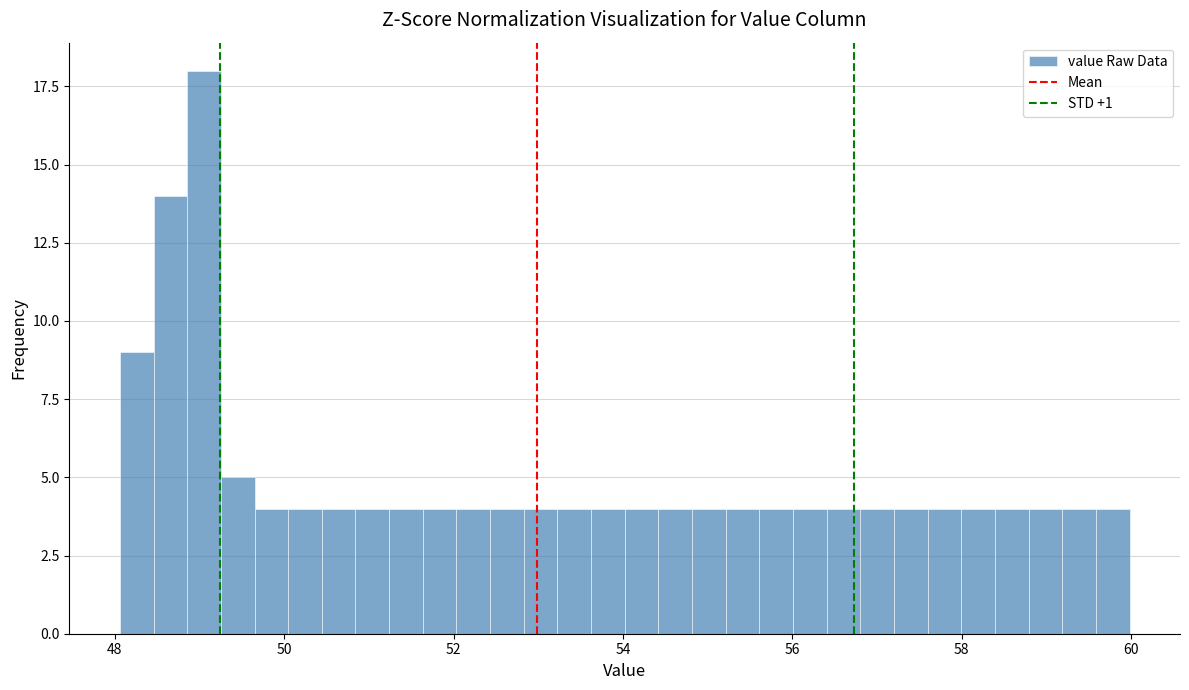

Read against the x-axis, roughly where is the centre of the tallest bar?

49.0